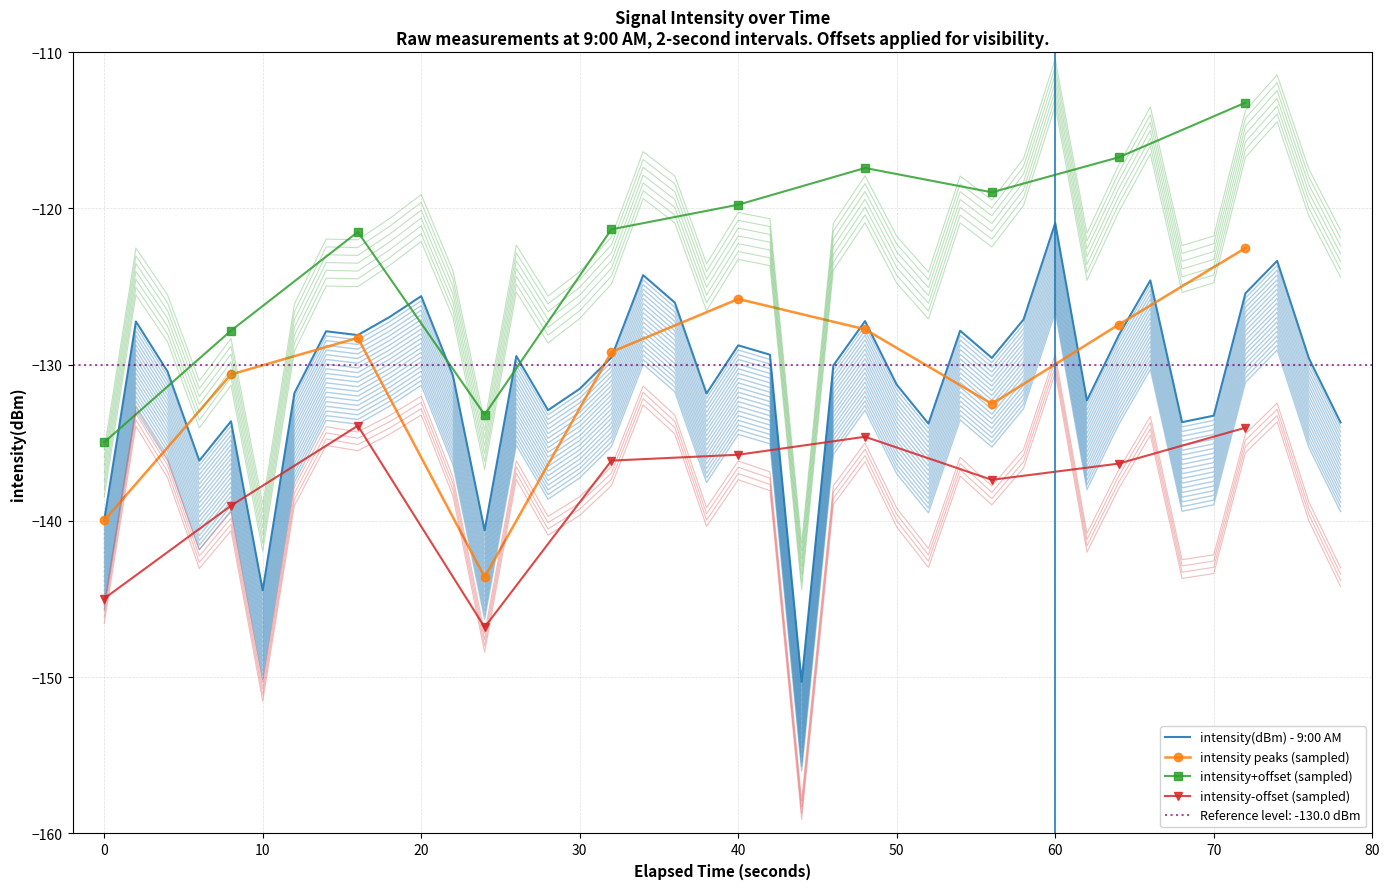

What is the average value?

-131.6